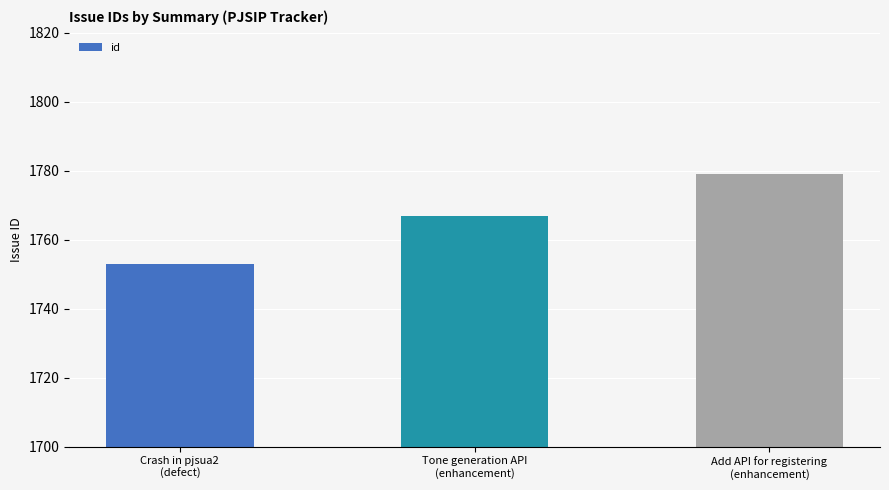

What is the ratio of the value at Add API for registering
(enhancement) to the value at Crash in pjsua2
(defect)?

1.0